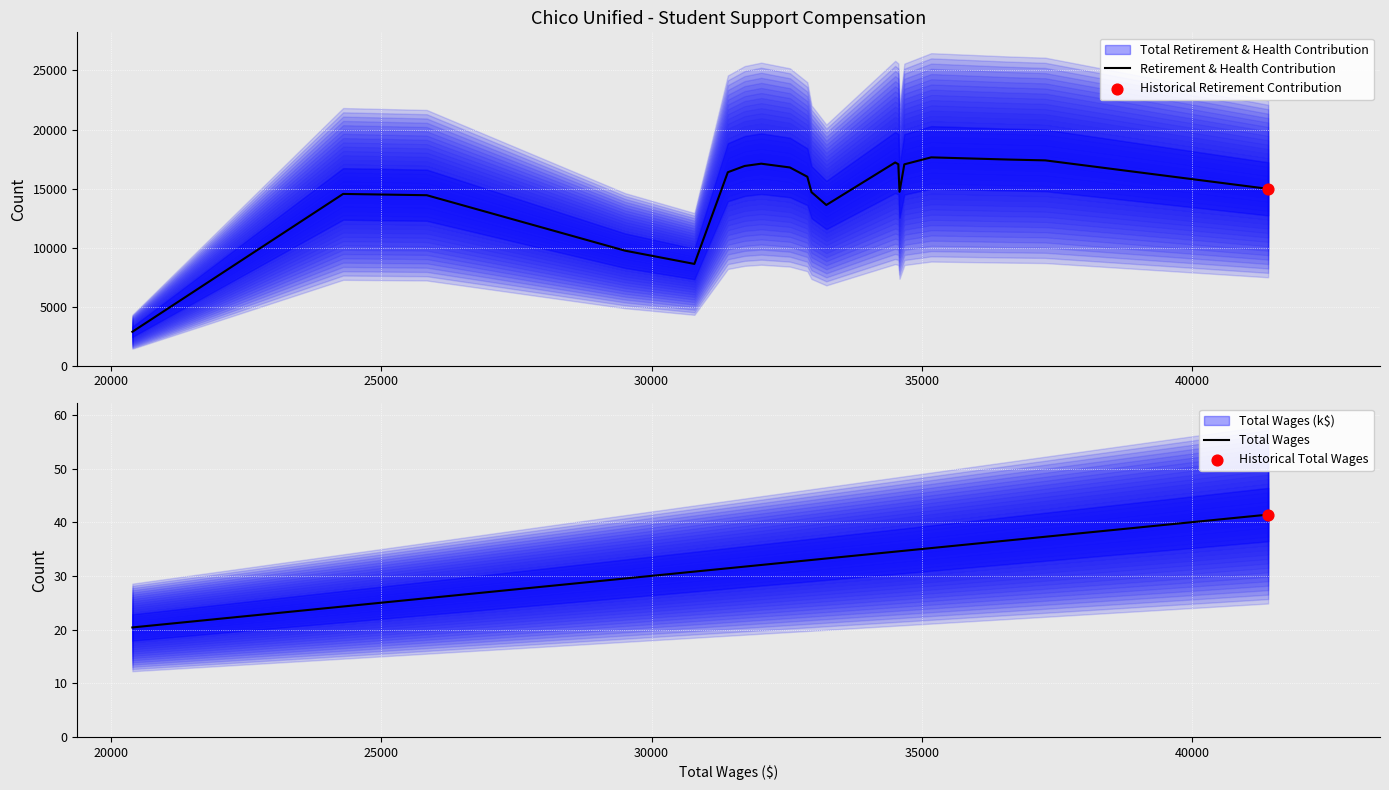

At how many categories does at least one series exceed 16449?

9